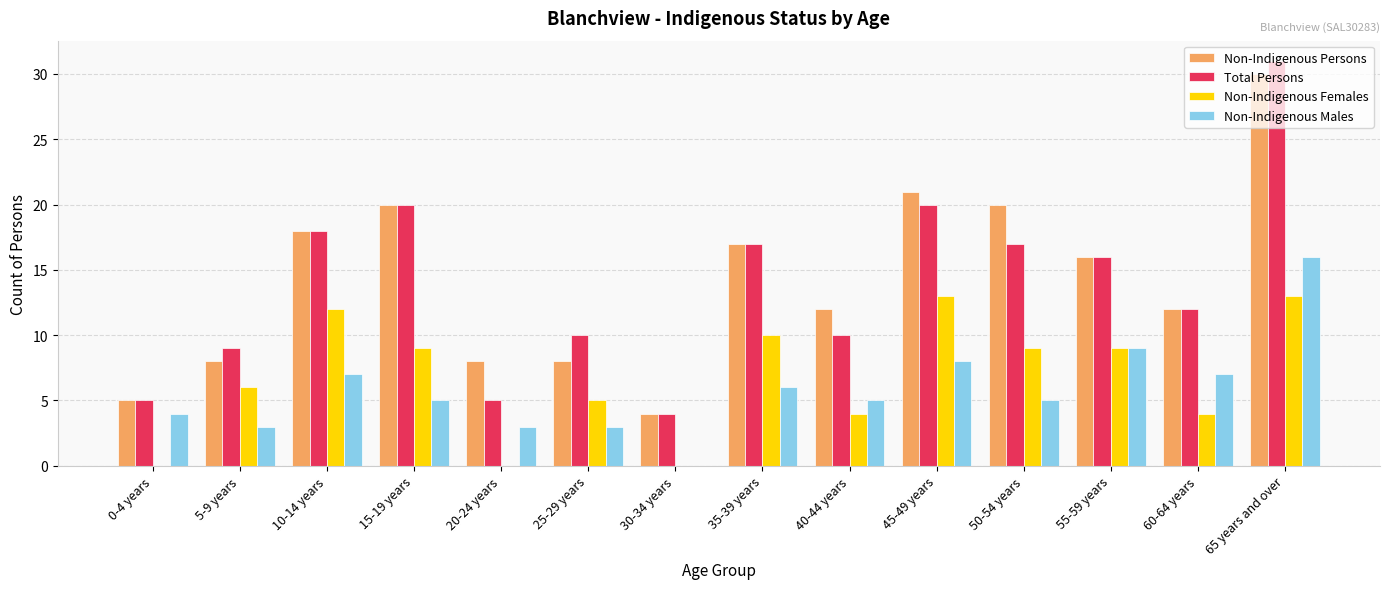

Which category has the highest value across all series?

65 years and over